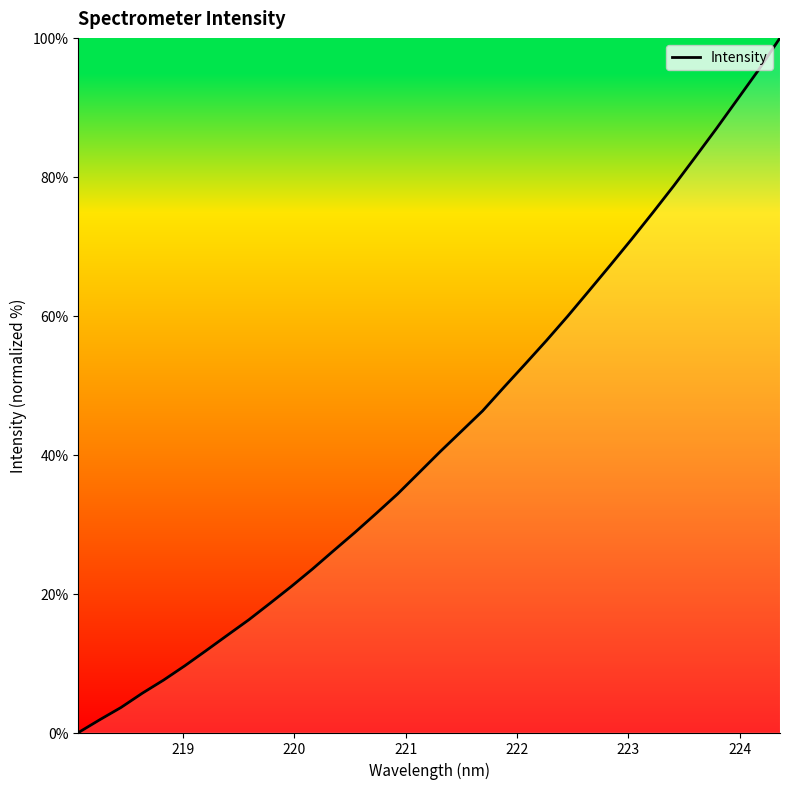

True or false: the data has more than 1 interior local peaks.

False